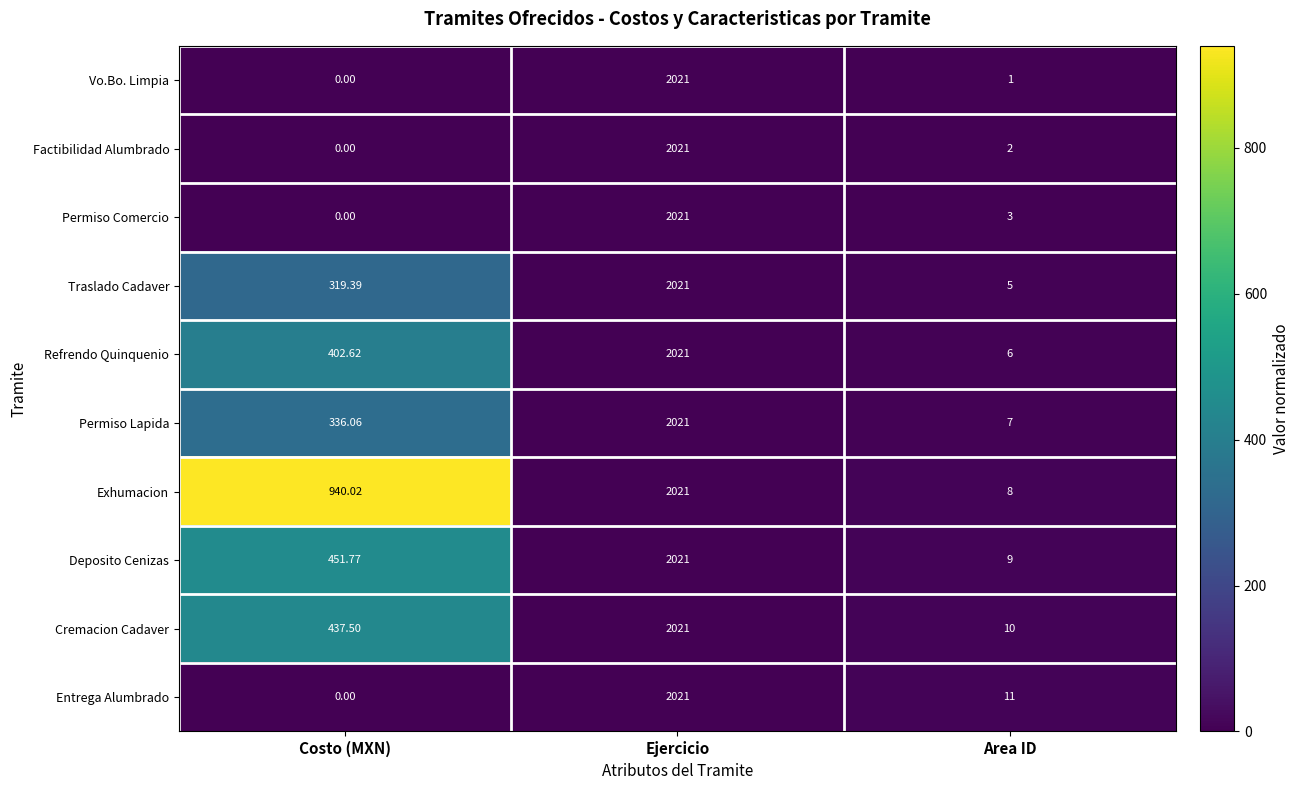

Where does the Permiso Comercio series first go above 3?

Ejercicio